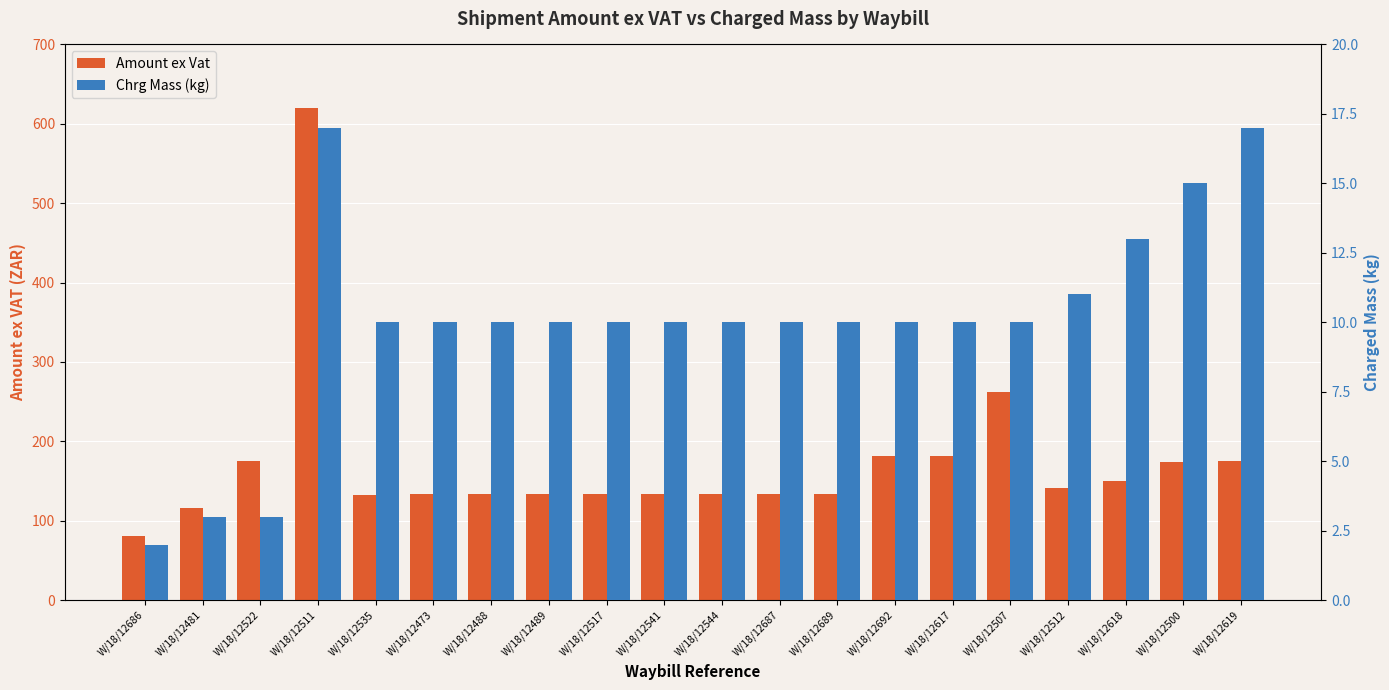

At which category is the sum across all series the highest?

W/18/12511